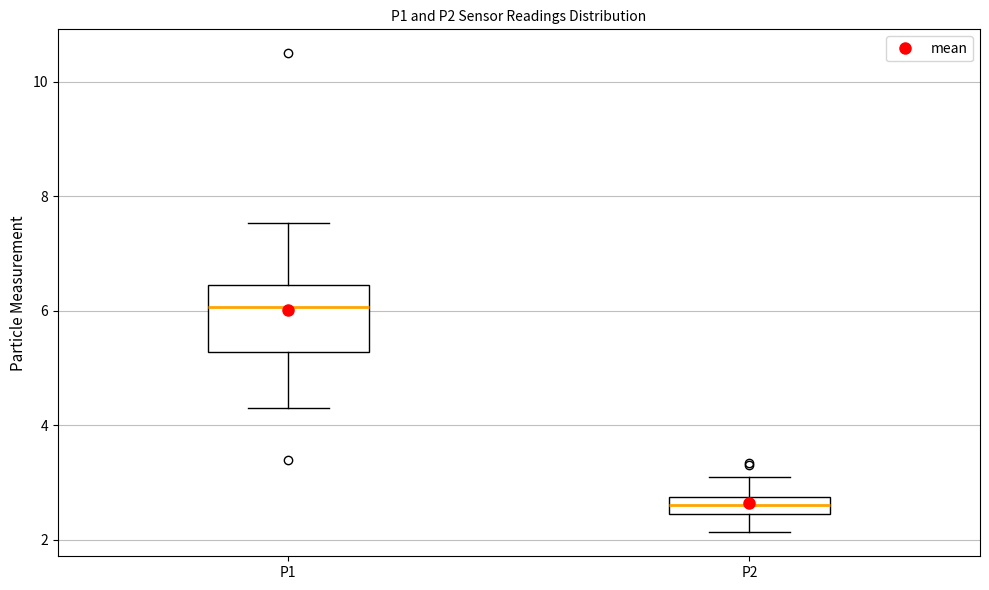

Which box is the tallest, from its lower edge to its upper edge?

P1